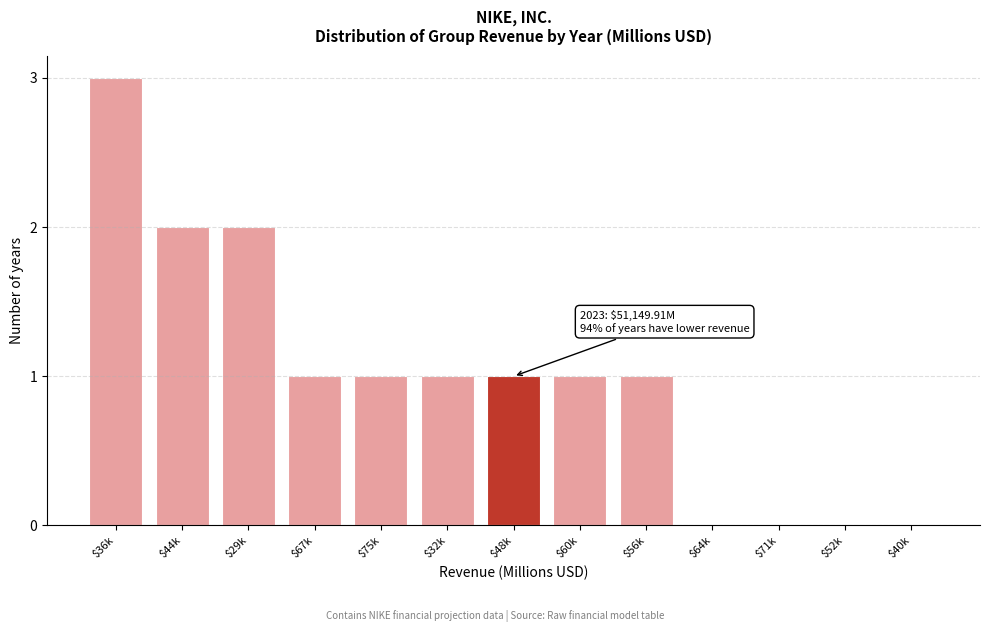

What is the maximum value shown in the chart?

3